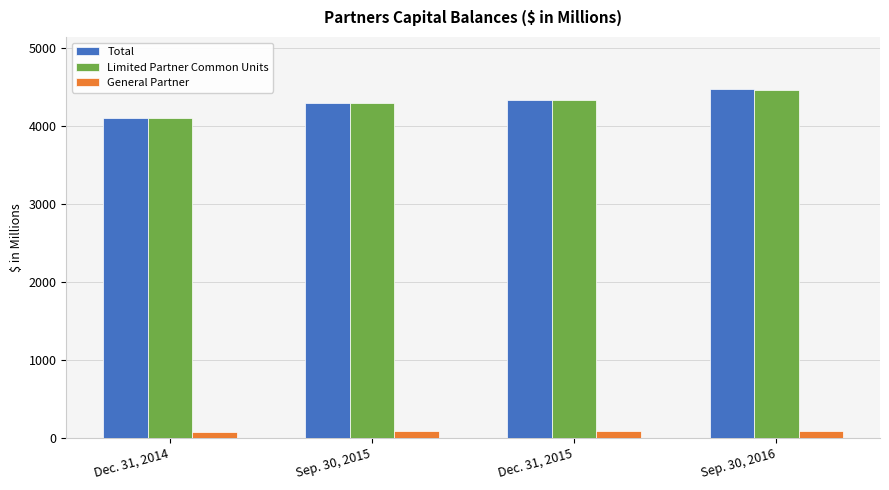

How many distinct data groups are displayed?

3